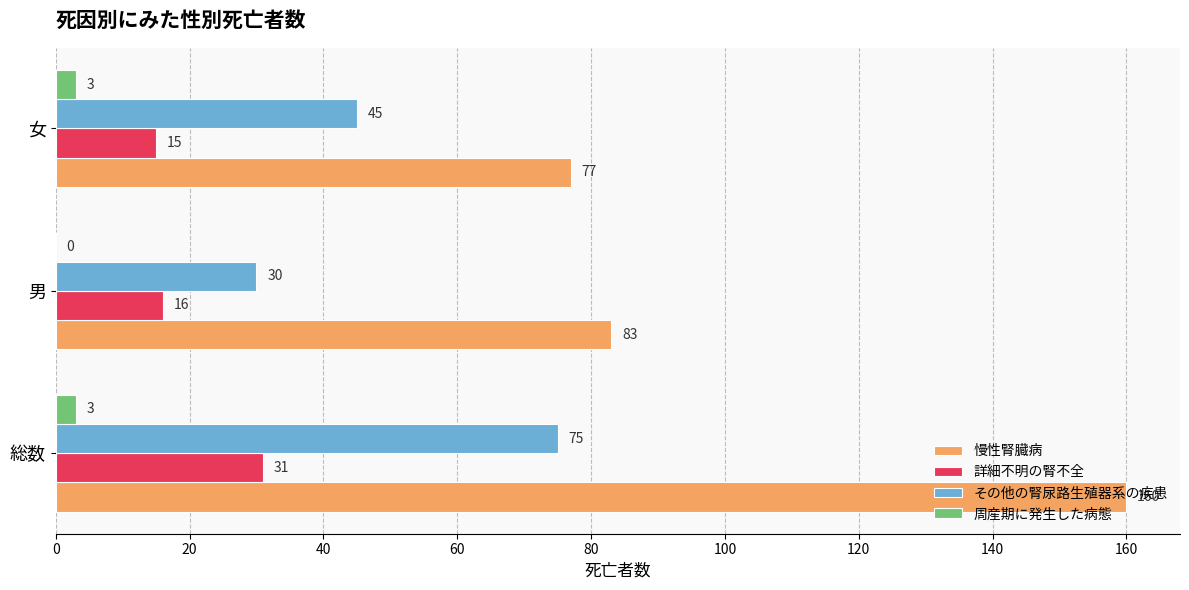

What is the sum of all 周産期に発生した病態 values?

6